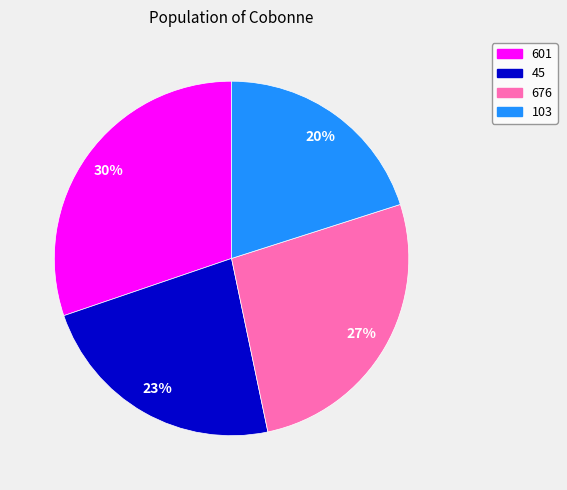

Combined, do 676 and 601 account for over 50%?

Yes